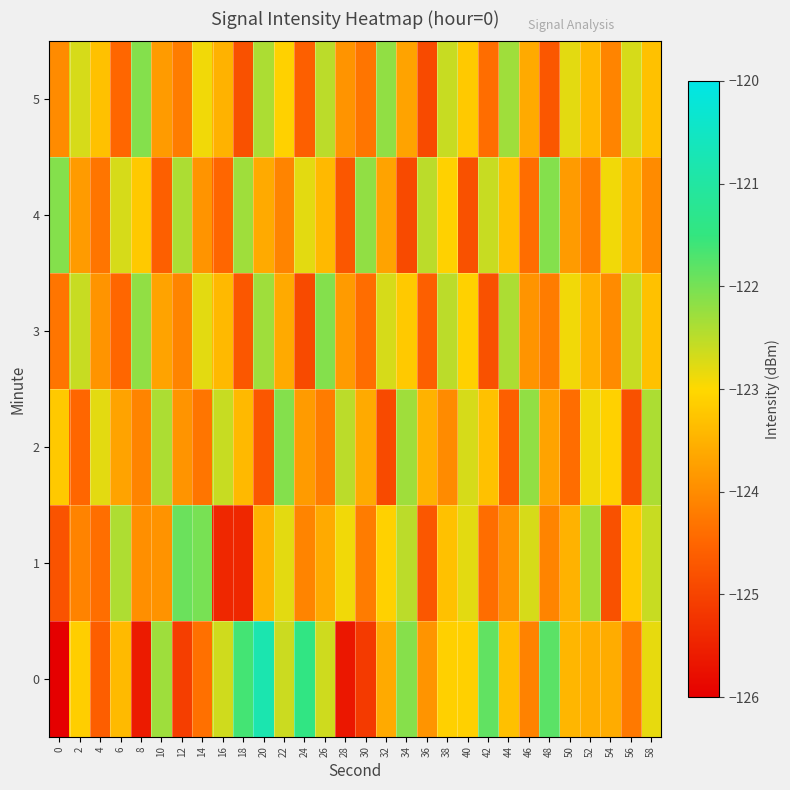

At which category is the sum across all series the highest?

20